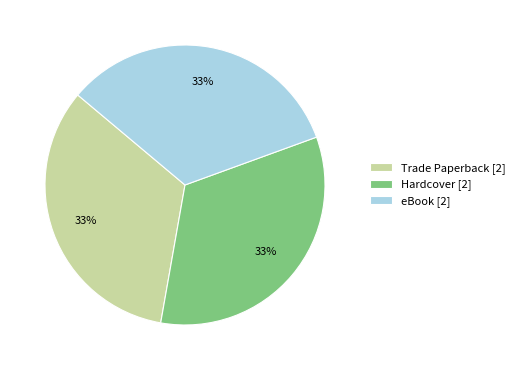

The eBook slice represents 33% of the pie. True or false?

True